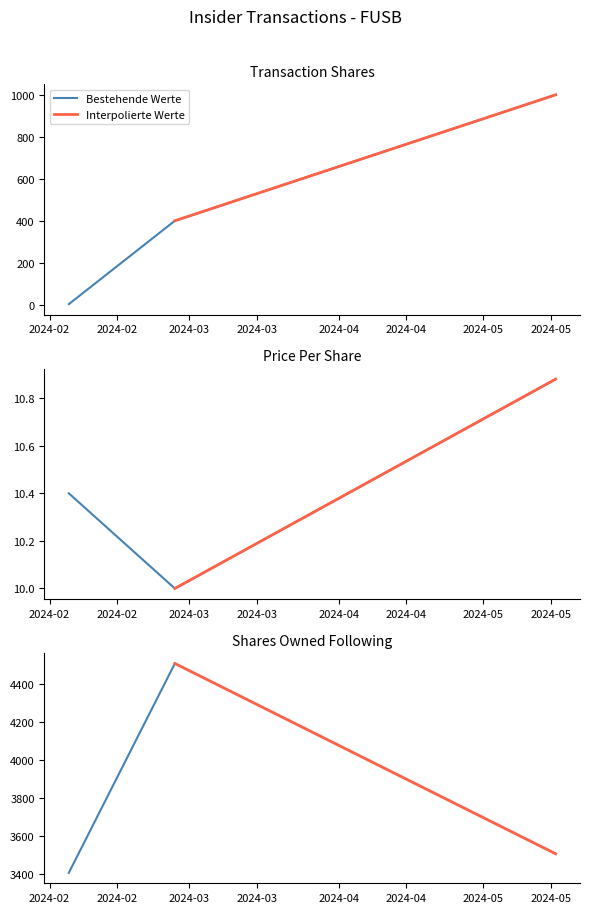

What is the label of the 2nd point from the left?

2024-02-27